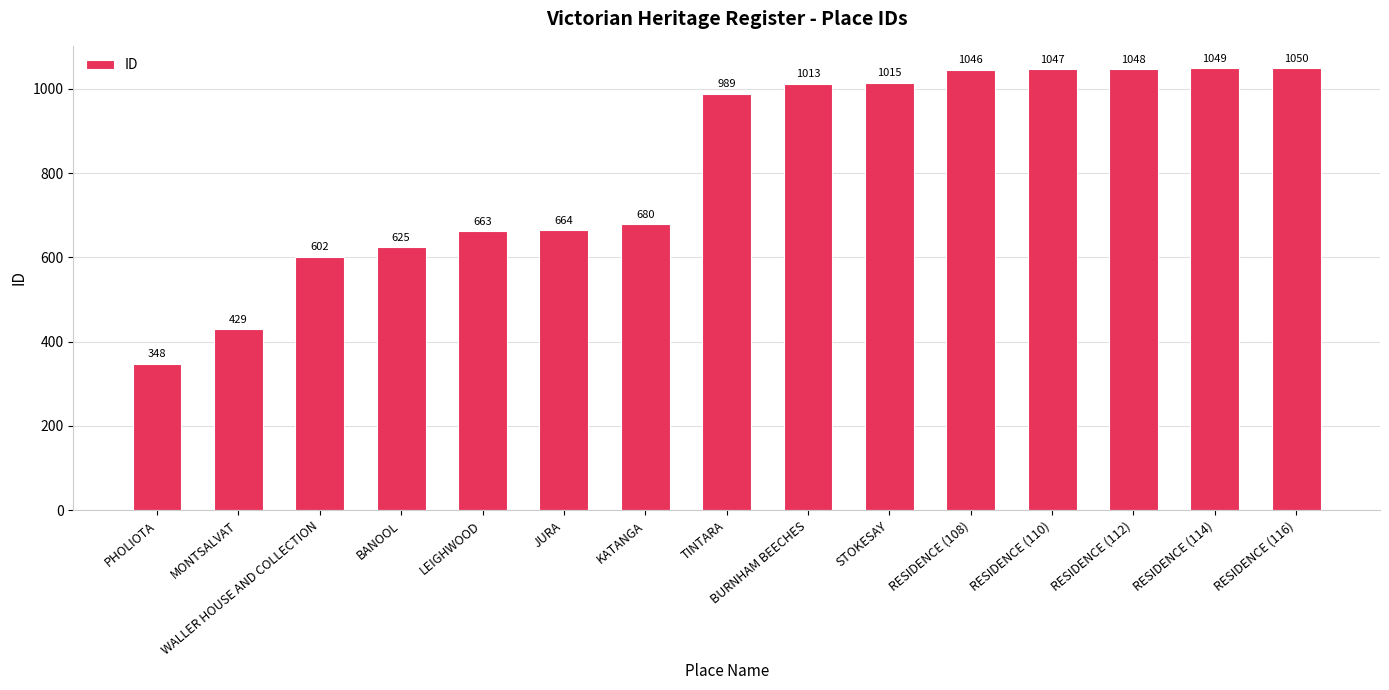

Rank the categories by value from highest to lowest.

RESIDENCE (116), RESIDENCE (114), RESIDENCE (112), RESIDENCE (110), RESIDENCE (108), STOKESAY, BURNHAM BEECHES, TINTARA, KATANGA, JURA, LEIGHWOOD, BANOOL, WALLER HOUSE AND COLLECTION, MONTSALVAT, PHOLIOTA